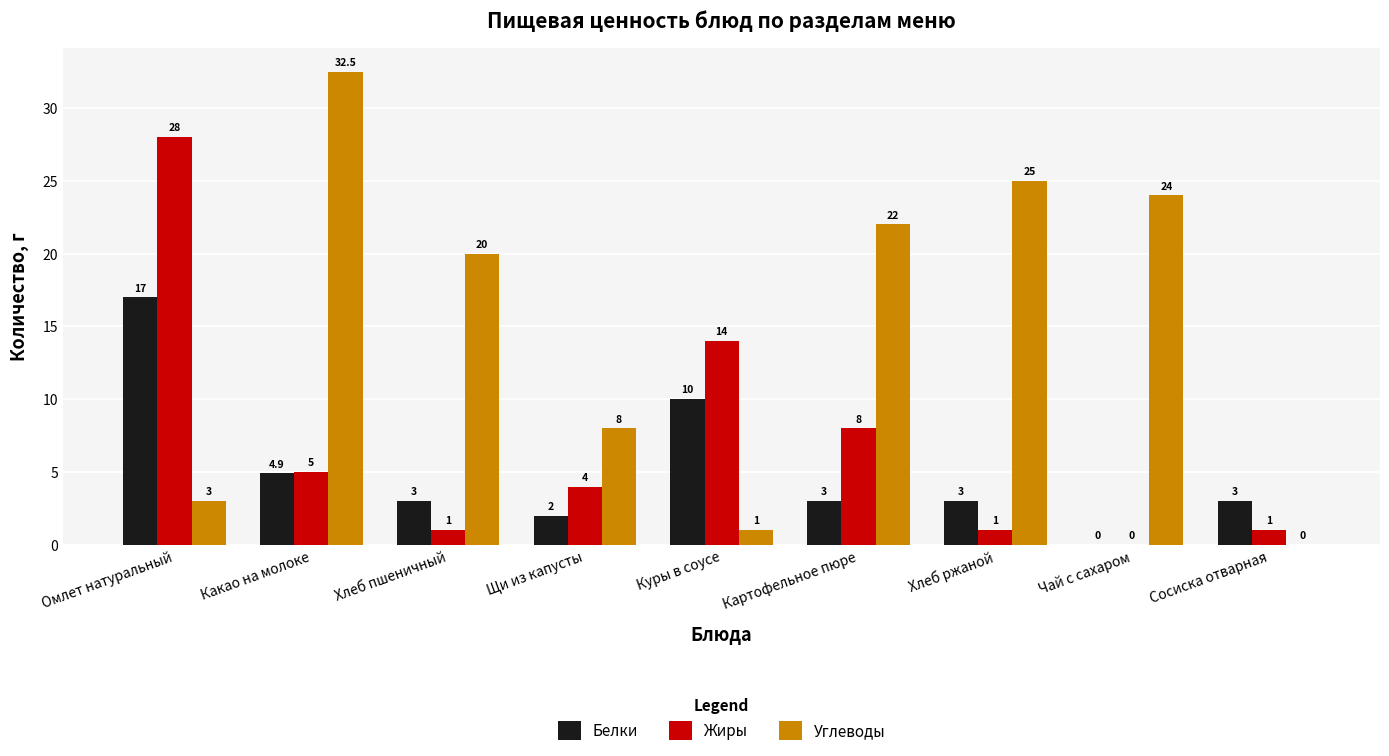

True or false: Углеводы has a value of 15.4 at Хлеб ржаной.

False